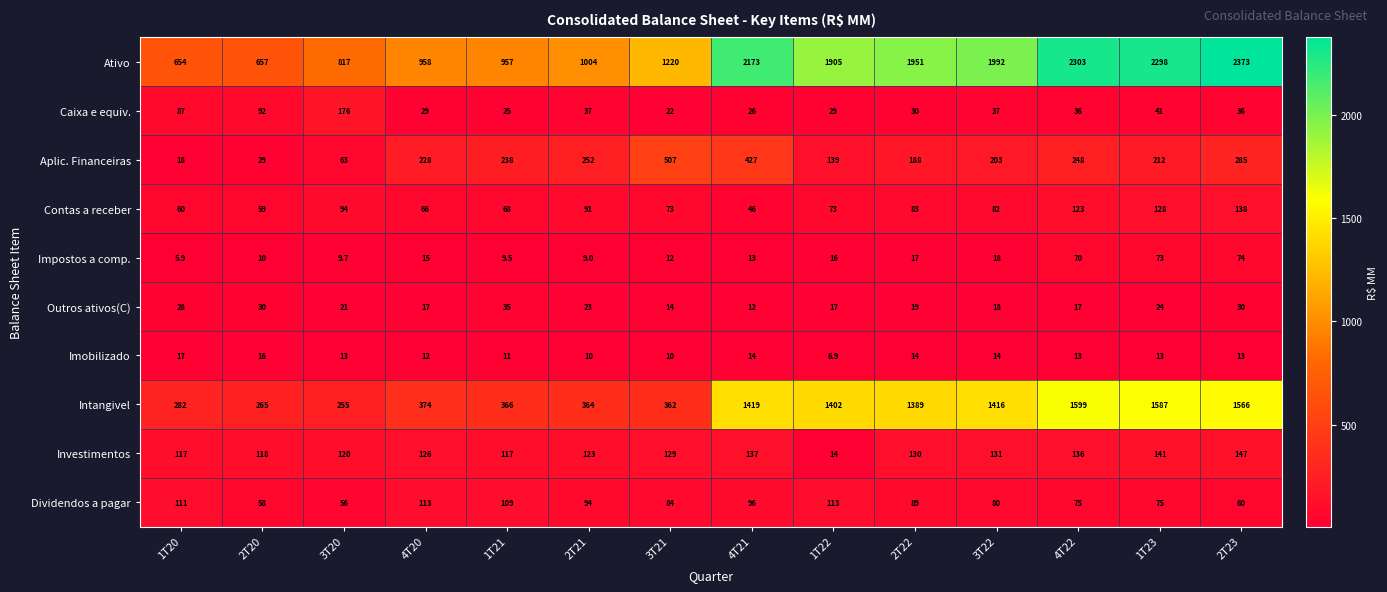

What value does the Caixa e equiv. series have at 1T20?

87.0